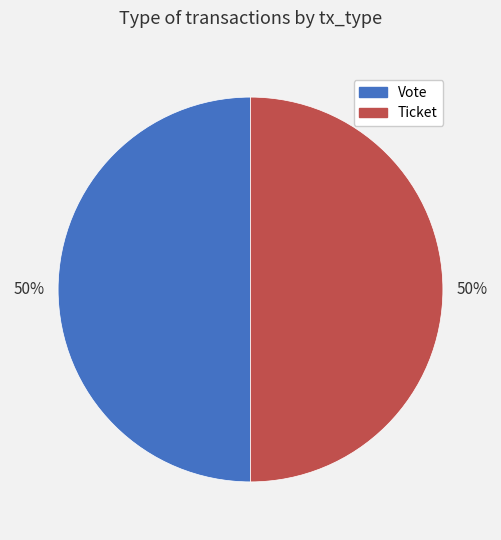

Approximately how many times larger is the value at Vote compared to Ticket?

1.0